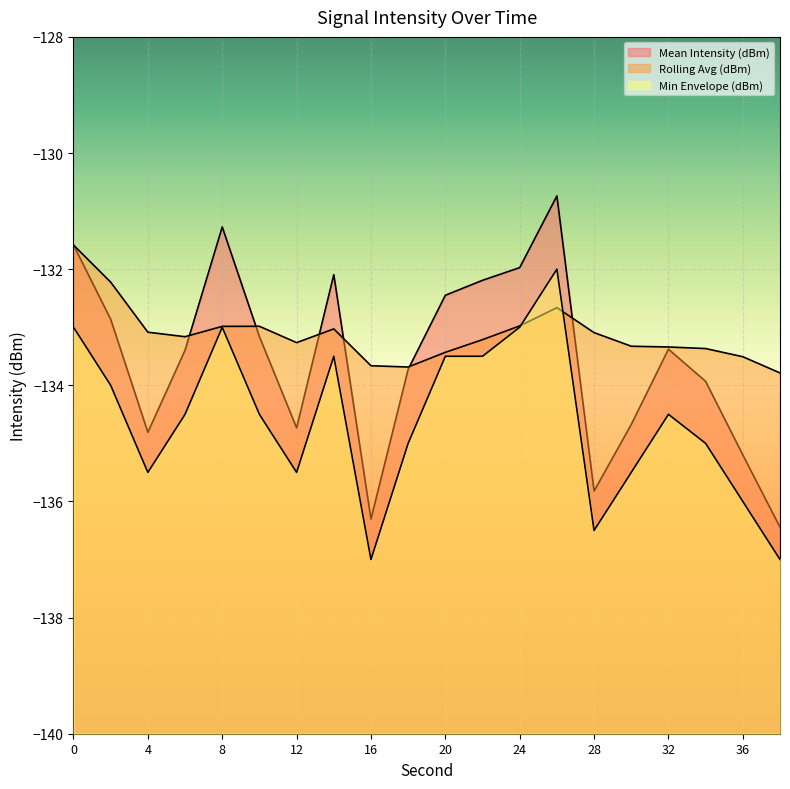

List the labels in order of Min Envelope (dBm) value, smallest first.

16, 38, 28, 36, 4, 12, 30, 18, 34, 6, 10, 32, 2, 14, 20, 22, 0, 8, 24, 26